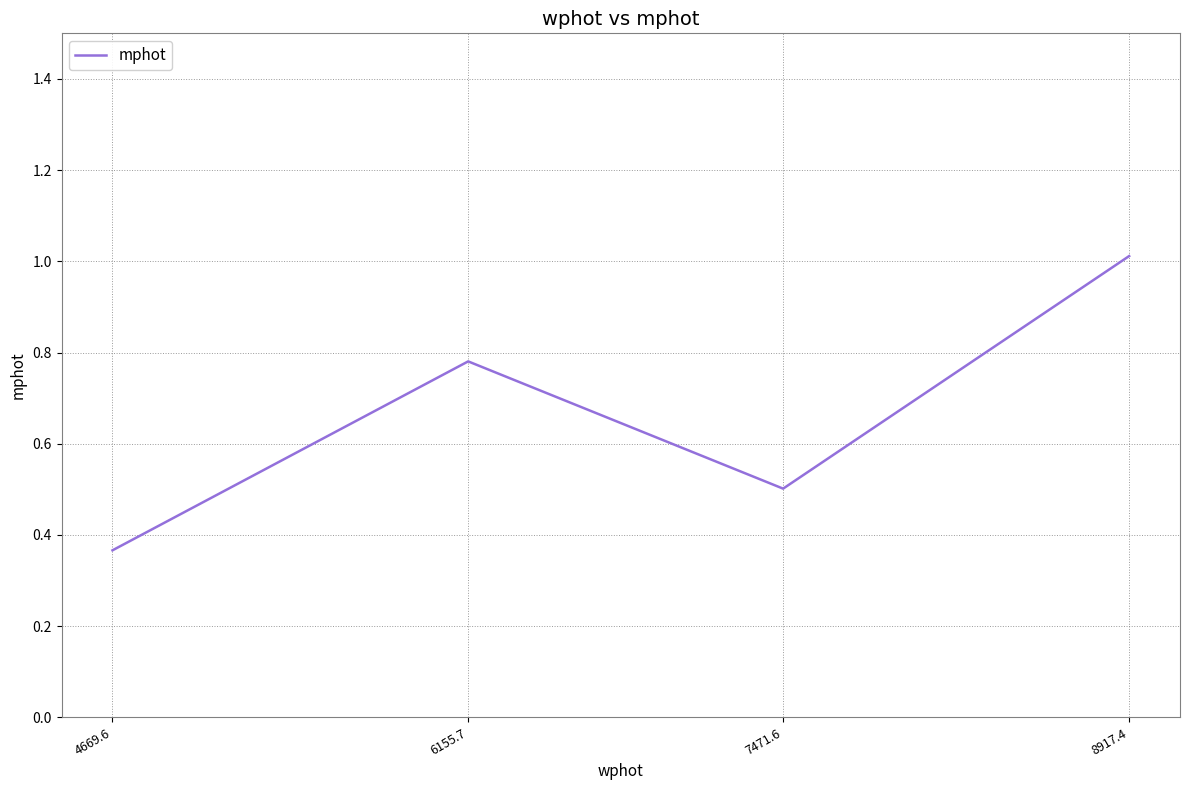

At which category does the chart reach its peak across all series?

8917.4